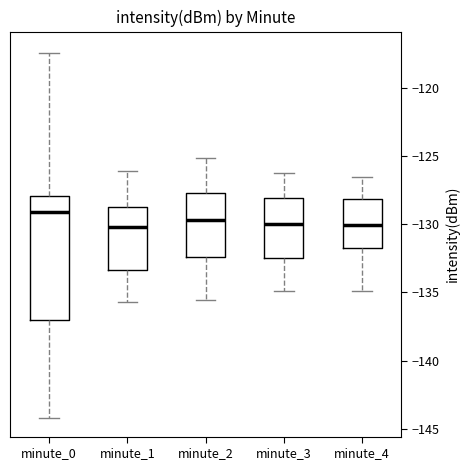

Reading left to right, transcribe this box plot: for each box, give where its median line is, the range the box spans, and where its two whiskers end, as read against the y-axis. The values are not printed on the chart, so give them approximately, as read against the axis.

minute_0: median -129.0, box -137.0 to -128.0, whiskers -144.0 to -117.5
minute_1: median -130.0, box -133.5 to -128.5, whiskers -135.5 to -126.0
minute_2: median -129.5, box -132.5 to -127.5, whiskers -135.5 to -125.0
minute_3: median -130.0, box -132.5 to -128.0, whiskers -135.0 to -126.0
minute_4: median -130.0, box -132.0 to -128.0, whiskers -135.0 to -126.5